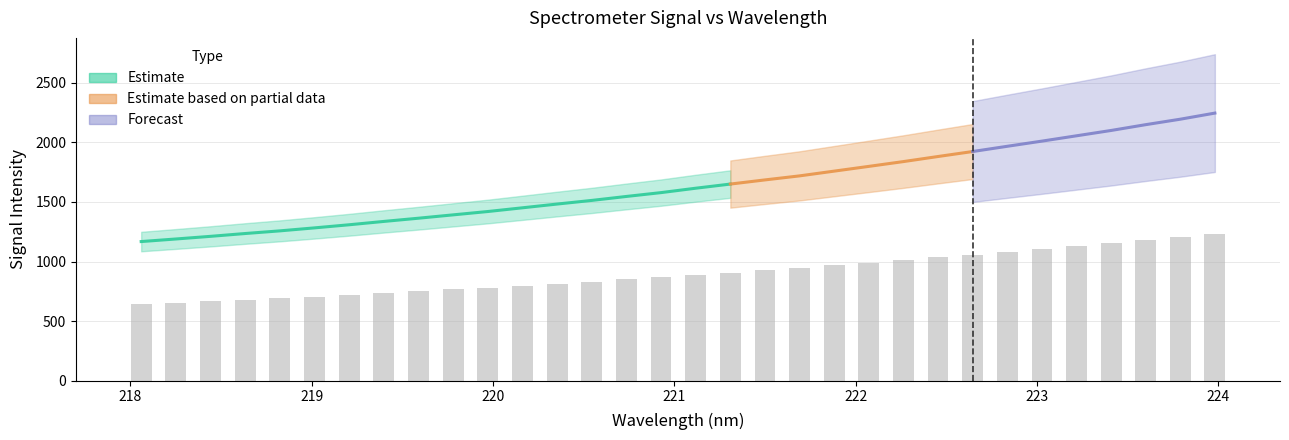

How many bars are there in total?

32